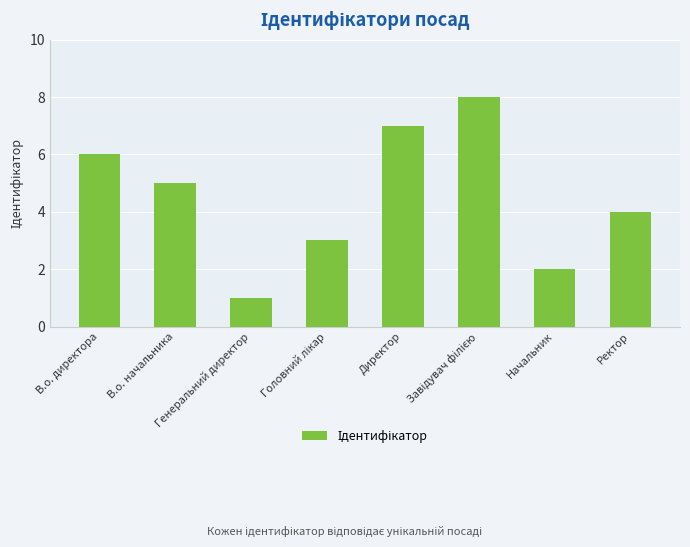

The value at Директор is 2. True or false?

False